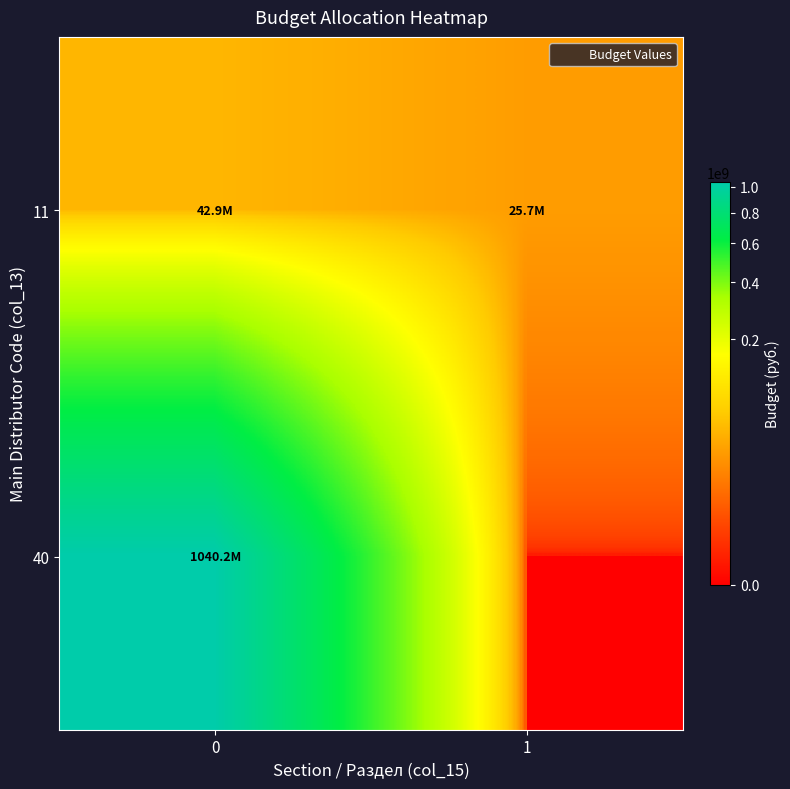

Reading right to left, list all the values displayed in this chart.

11: 1=25743900	0=42906500
40: 1=0	0=1040245400